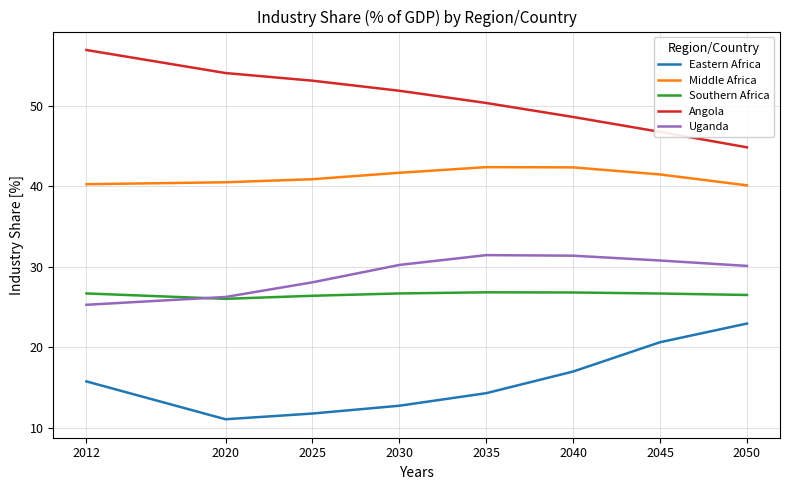

What is the maximum value for Eastern Africa?

22.9